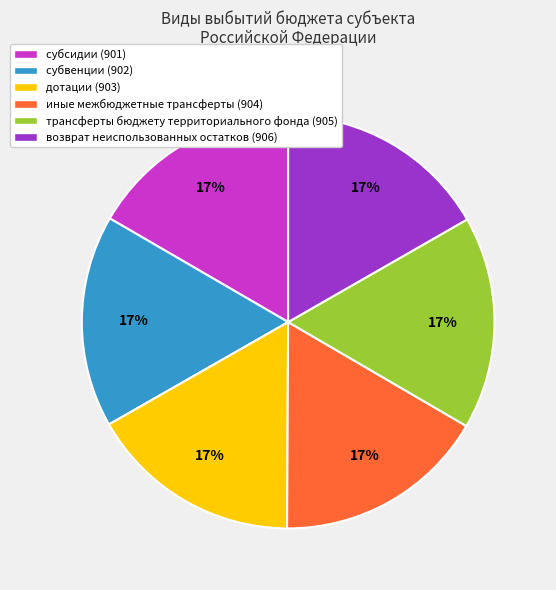

Is it true that субсидии is 17% of the pie?

True